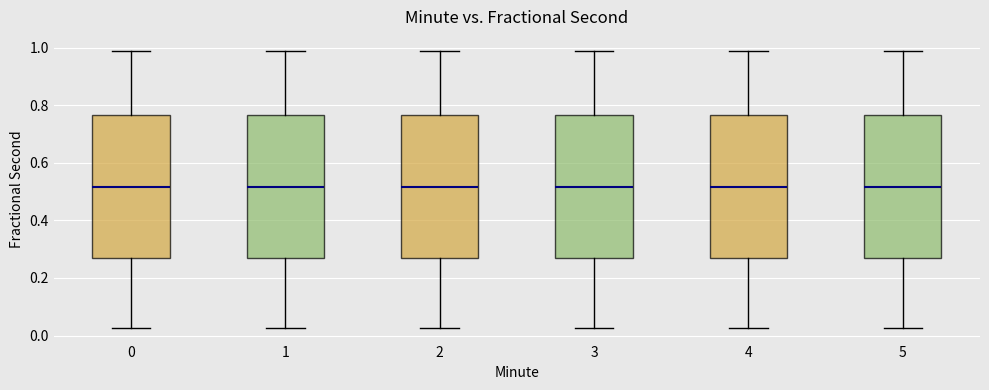

Reading left to right, read every box against the y-axis: the position of its median line, the range the box covers, and the ends of its whiskers. The values are not printed on the chart, so give them approximately, as read against the axis.

0: median 0.52, box 0.28 to 0.76, whiskers 0.02 to 0.98
1: median 0.52, box 0.28 to 0.76, whiskers 0.02 to 0.98
2: median 0.52, box 0.28 to 0.76, whiskers 0.02 to 0.98
3: median 0.52, box 0.28 to 0.76, whiskers 0.02 to 0.98
4: median 0.52, box 0.28 to 0.76, whiskers 0.02 to 0.98
5: median 0.52, box 0.28 to 0.76, whiskers 0.02 to 0.98